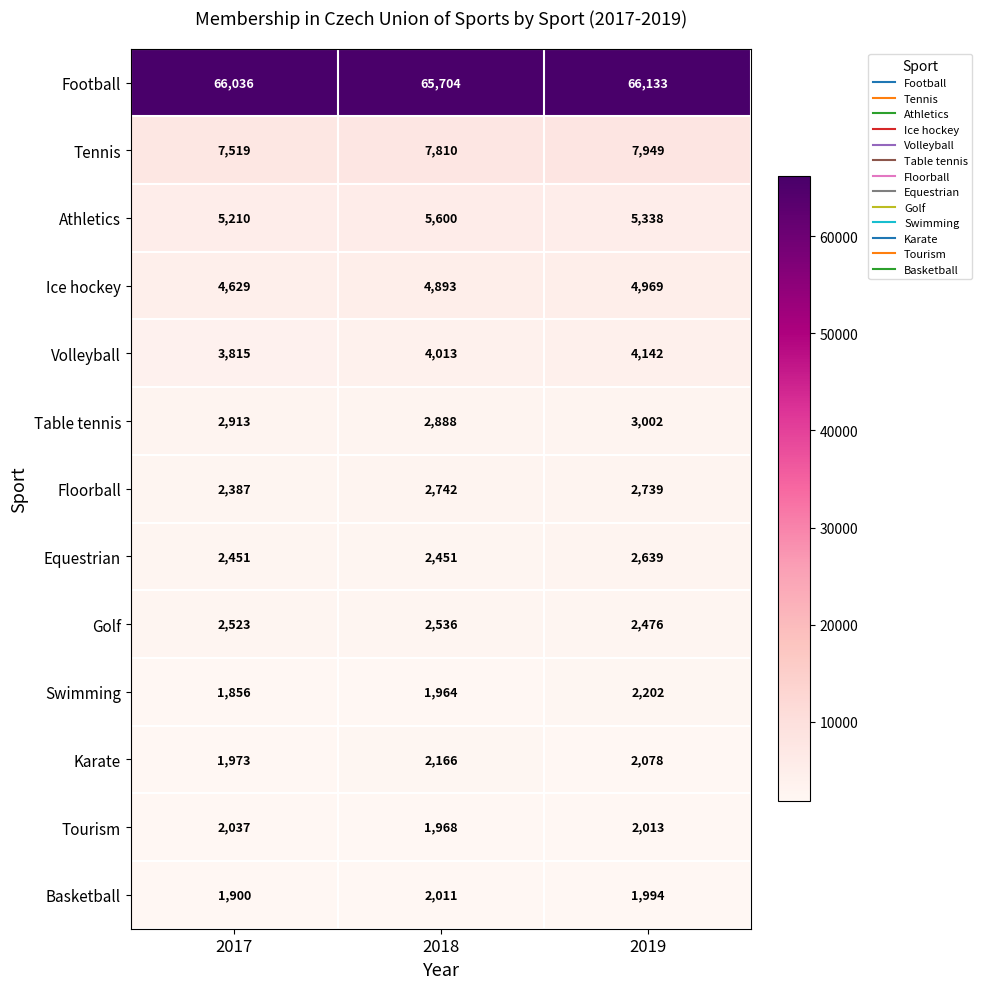

What is the smallest value displayed?

1856